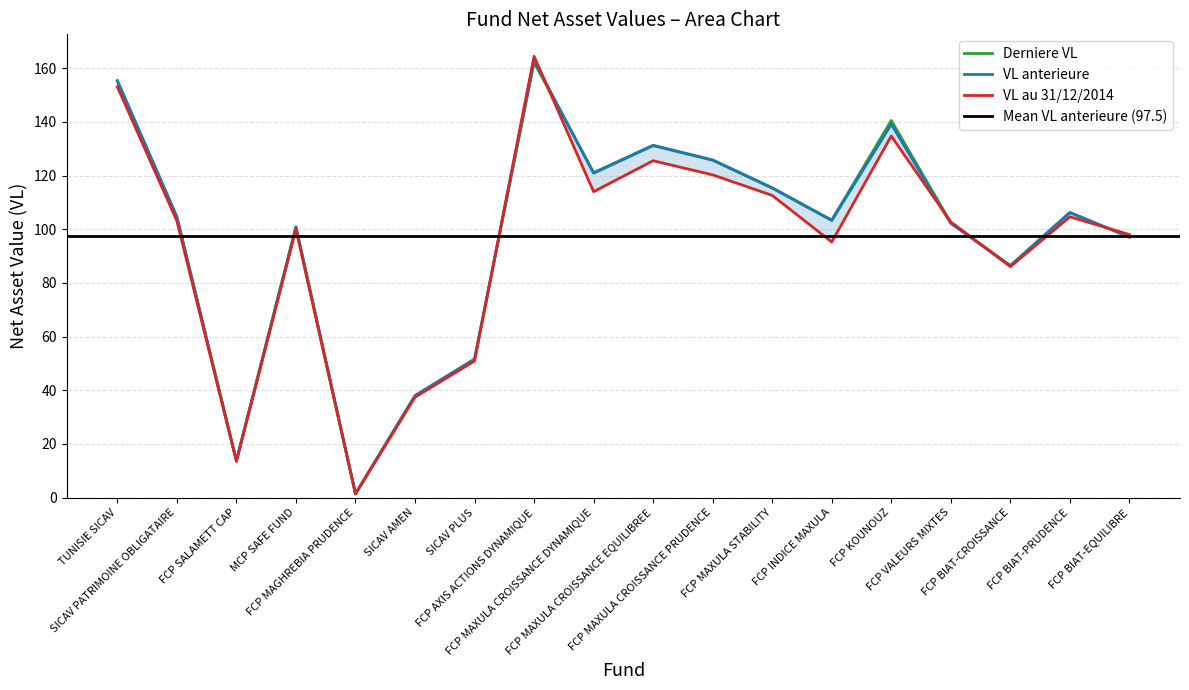

Which series has the largest range (max minus min)?

VL au 31122014